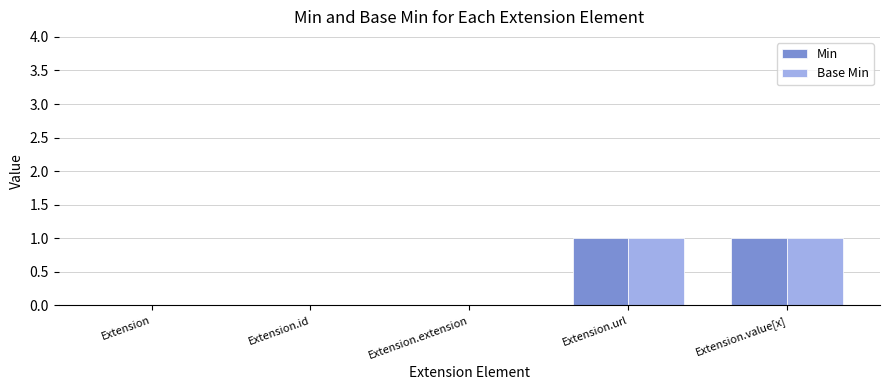

True or false: Min has a value of 0 at Extension.extension.

True